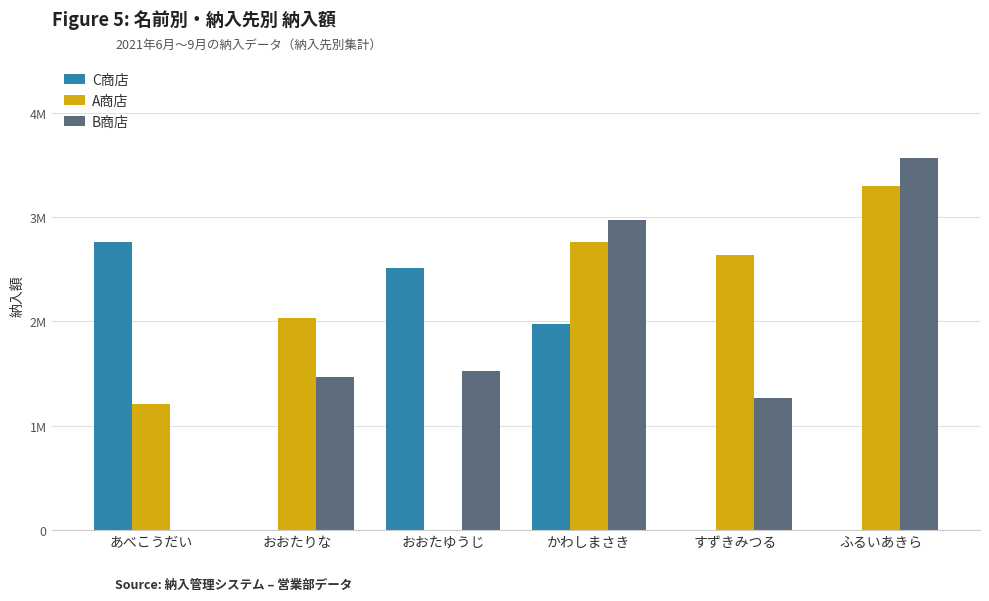

What position from the left is ふるいあきら?

6